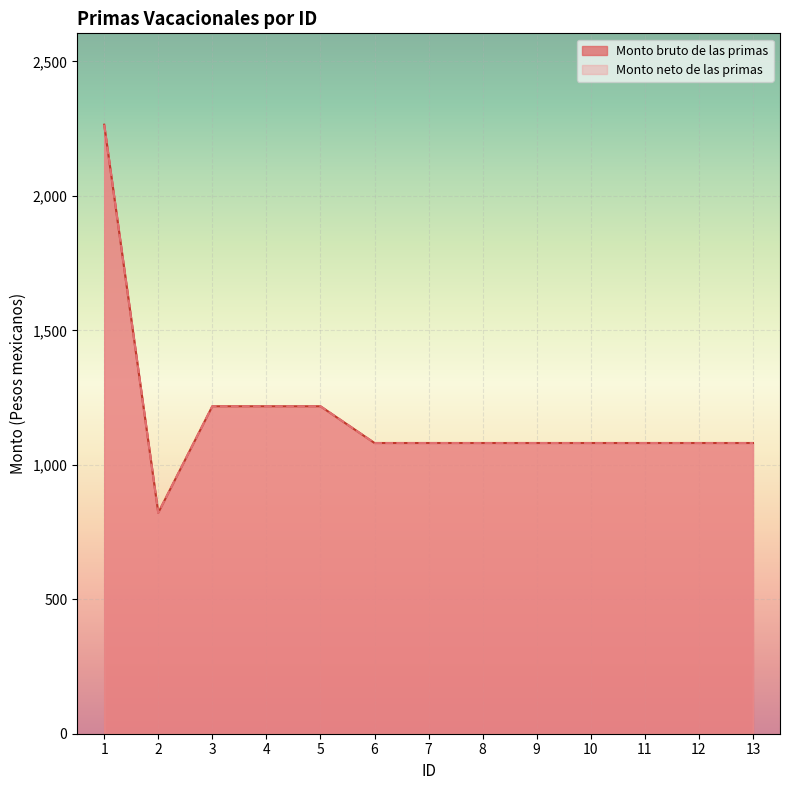

Rank the categories by Monto neto de las primas value from lowest to highest.

2, 6, 7, 8, 9, 10, 11, 12, 13, 3, 4, 5, 1